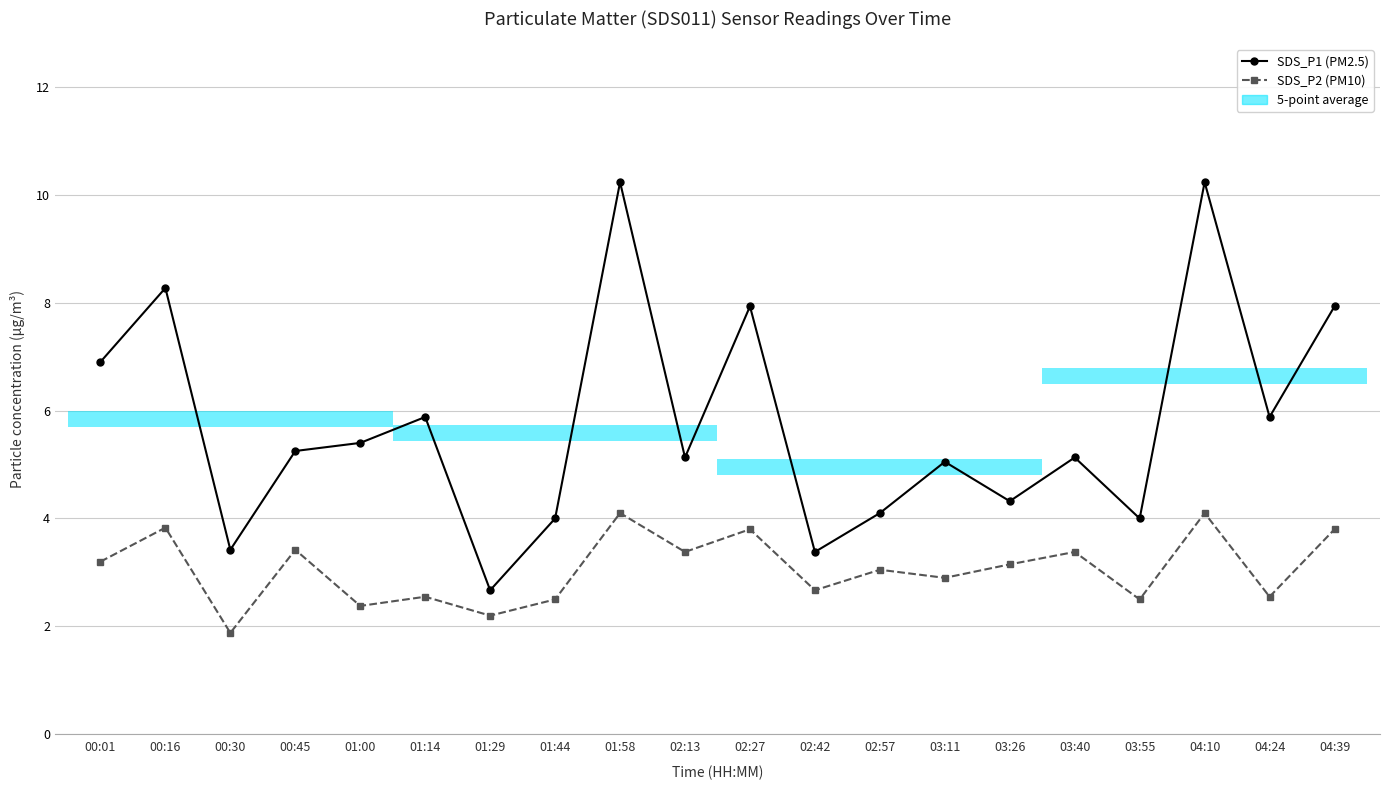

Where does the SDS_P1 (PM2.5) series first go above 5?

00:01